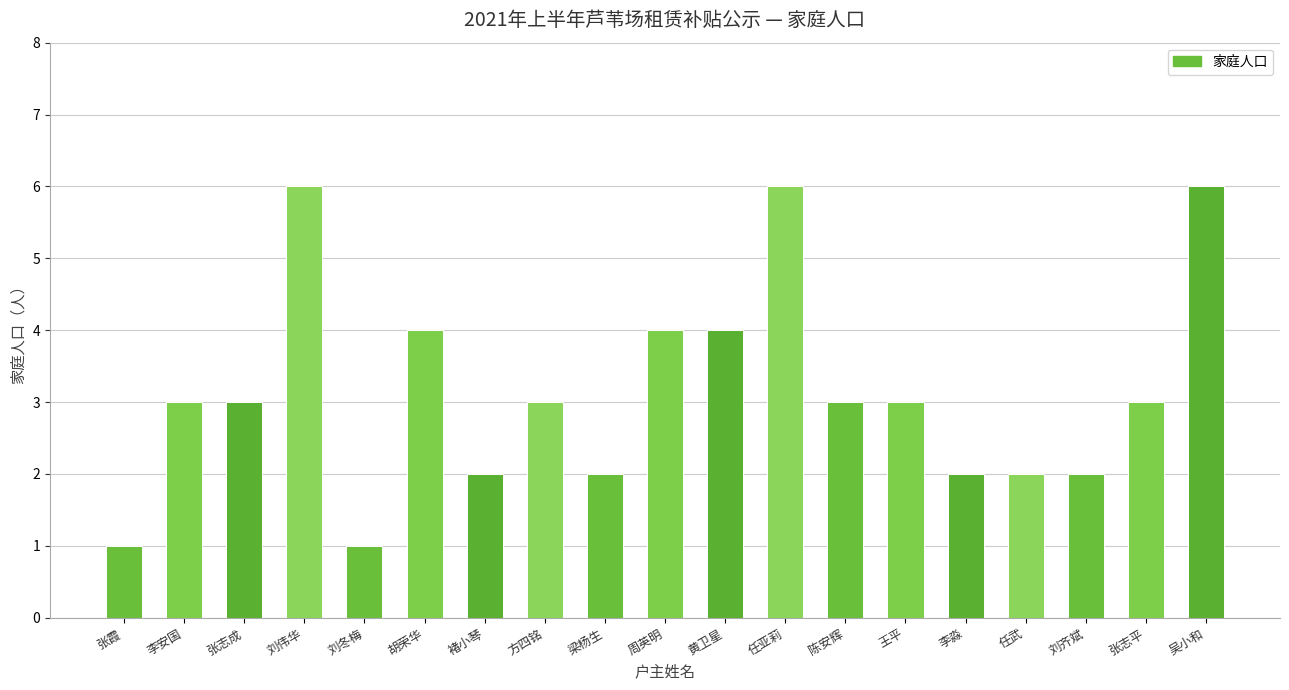

Reading right to left, list all the values displayed in this chart.

吴小和=6	张志平=3	刘齐斌=2	任武=2	李淼=2	王平=3	陈安辉=3	任亚莉=6	黄卫星=4	周英明=4	梁杨生=2	方四铭=3	褚小琴=2	胡荣华=4	刘冬梅=1	刘伟华=6	张志成=3	李安国=3	张霞=1